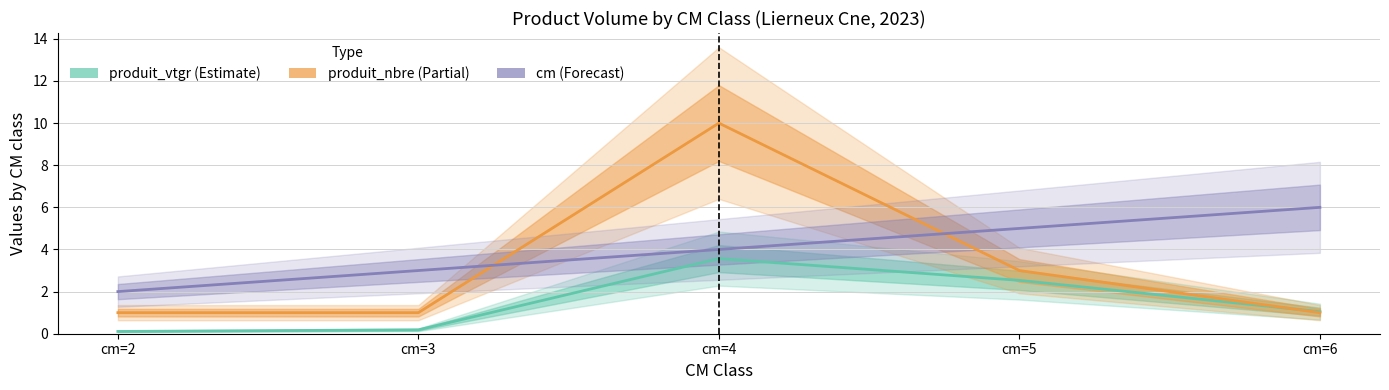

In produit_nbre (Partial), how many points are higher than both neighbors (excluding endpoints)?

1